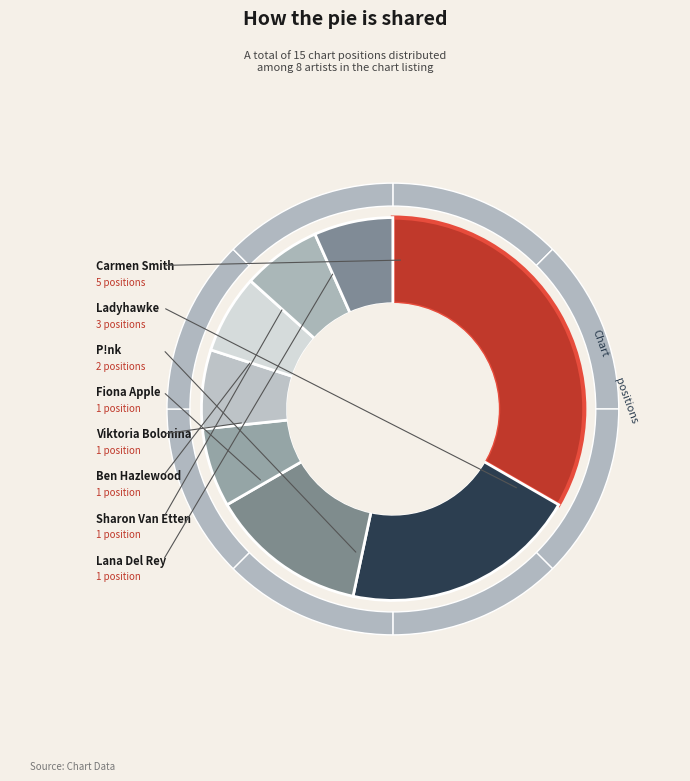

Is it true that P!nk is 13% of the pie?

True